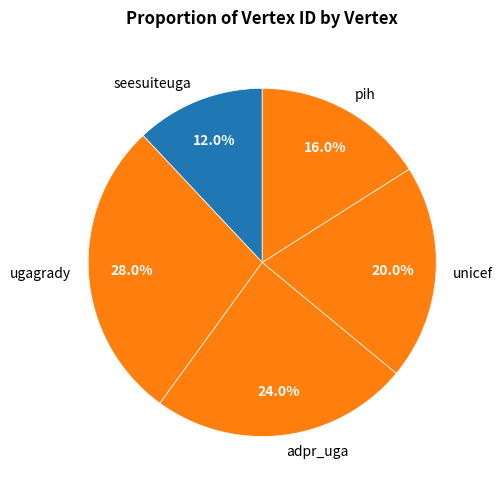

Combined, what portion of the pie is pih and unicef?

36.0%